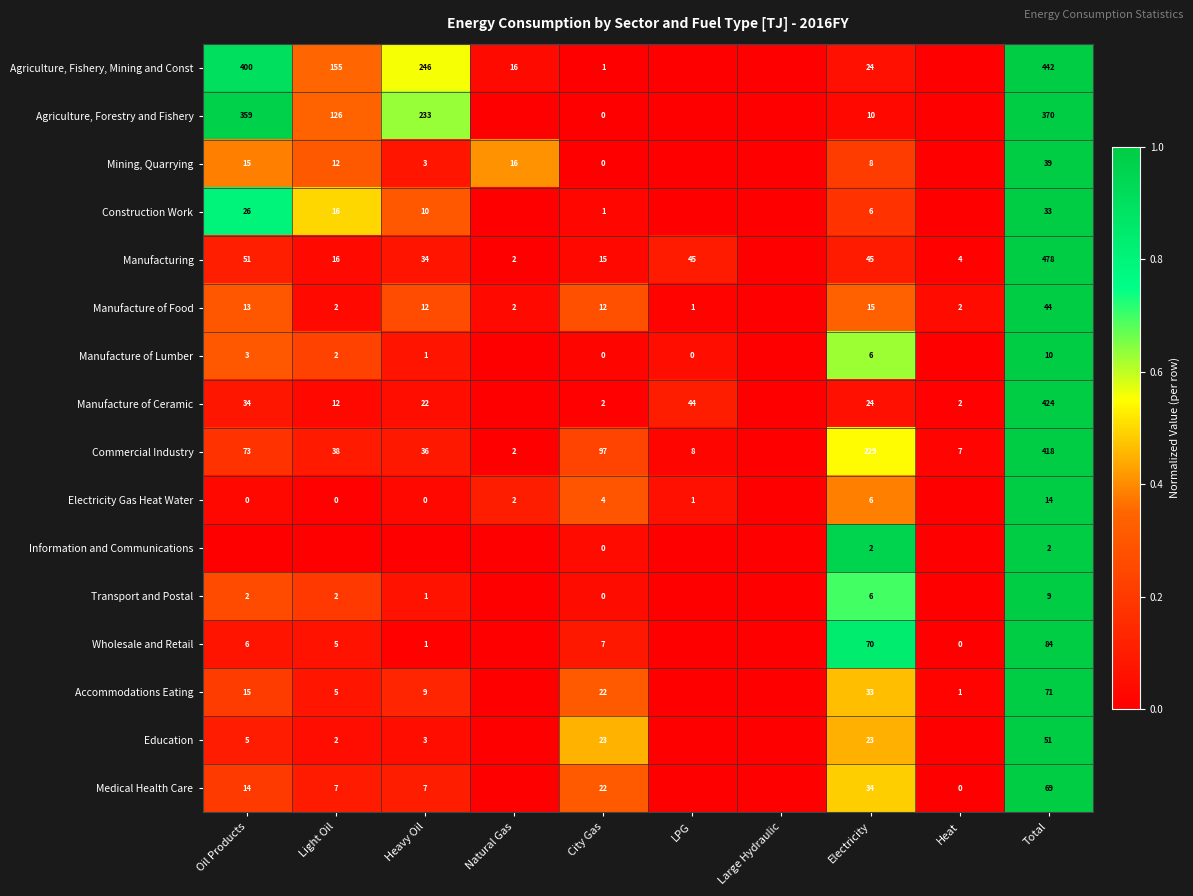

Is it true that Manufacture of Food equals 2 at Light Oil?

True